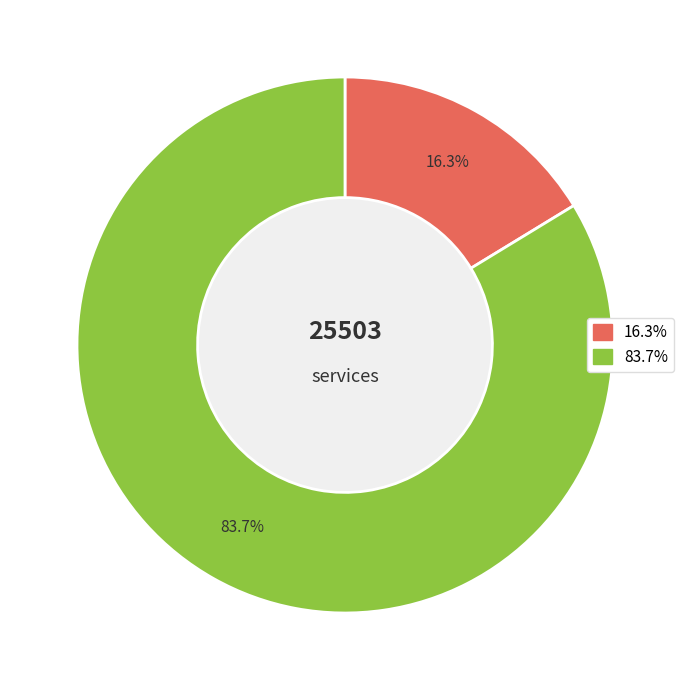

Is there a majority slice in this chart?

Yes